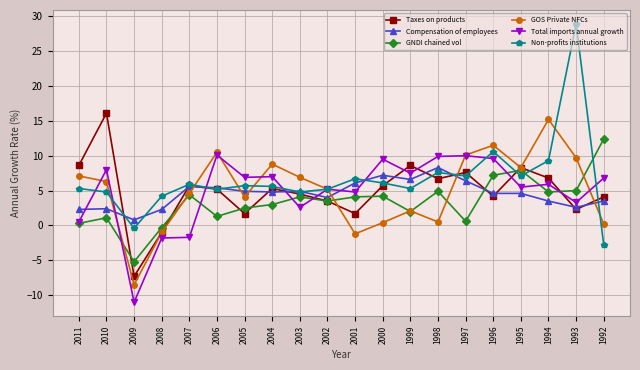

Which series has the largest range (max minus min)?

Non-profits institutions